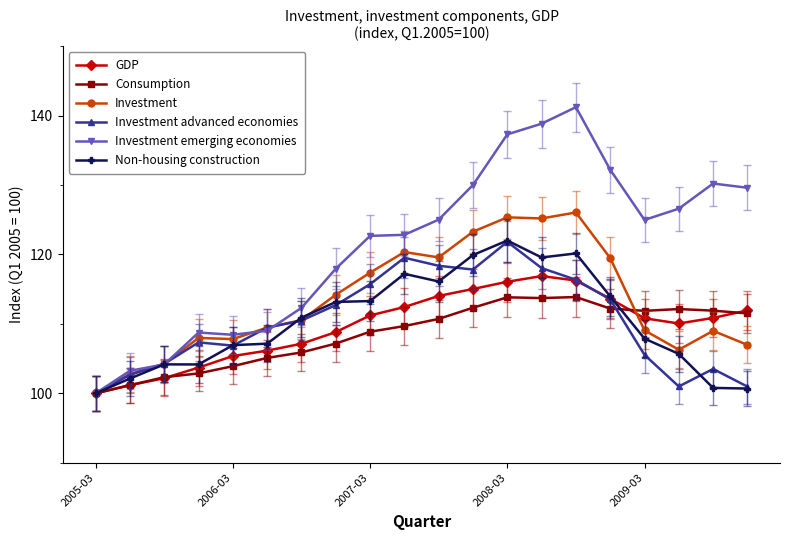

What is the minimum value shown in the chart?

100.0